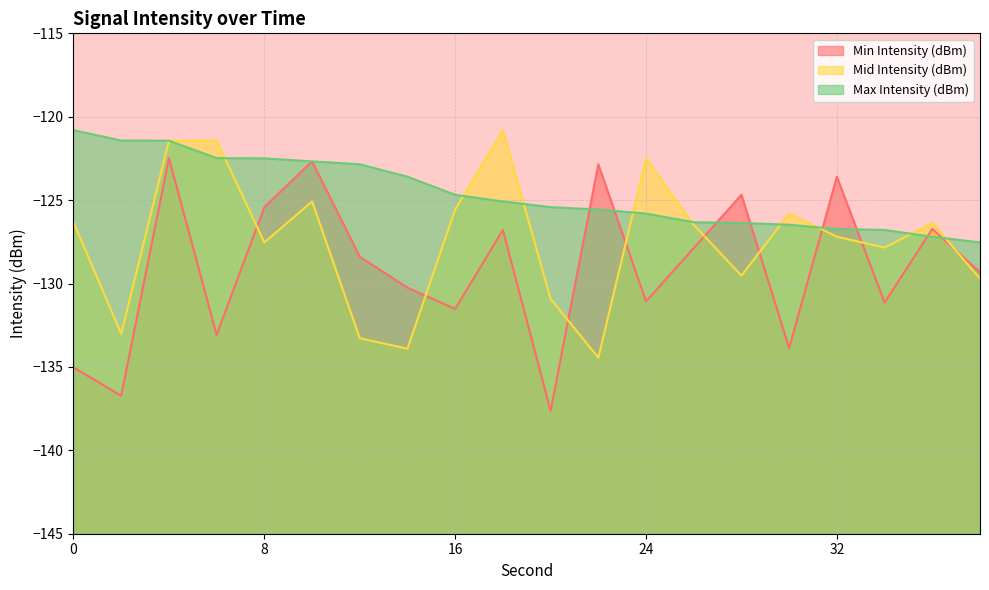

What is the smallest value displayed?

-137.6